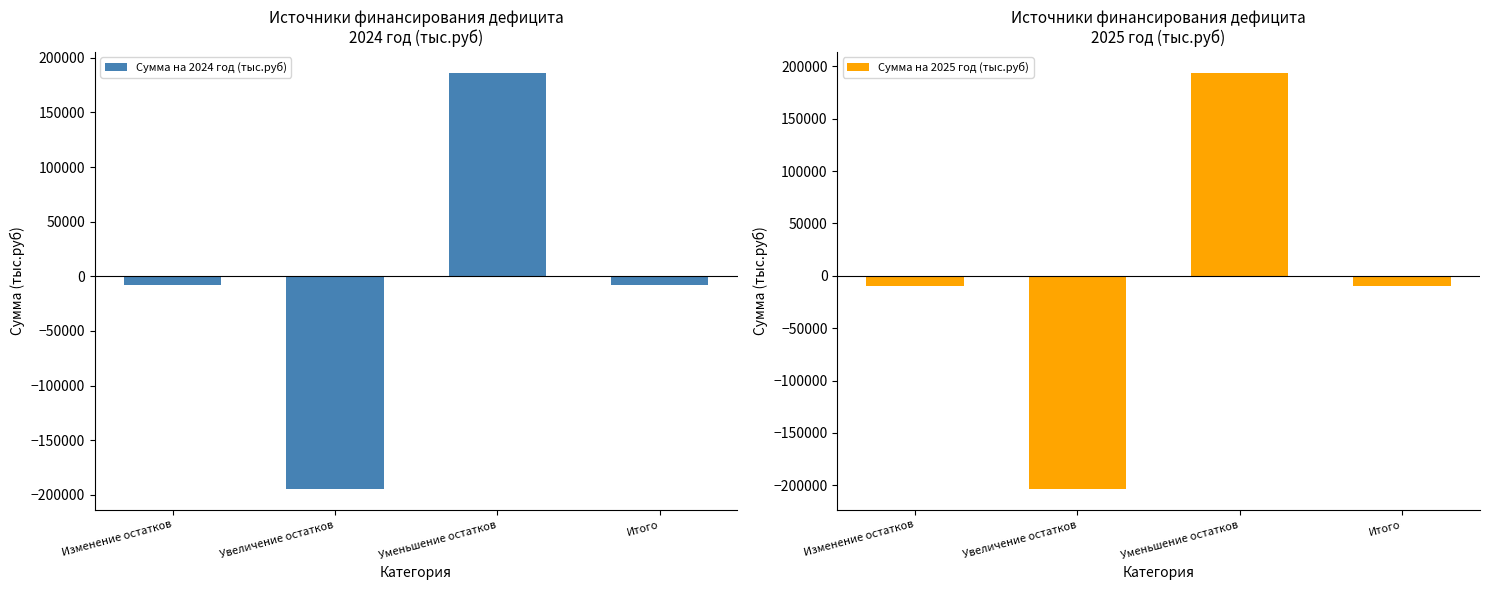

What is the maximum value shown in the chart?

194013.9